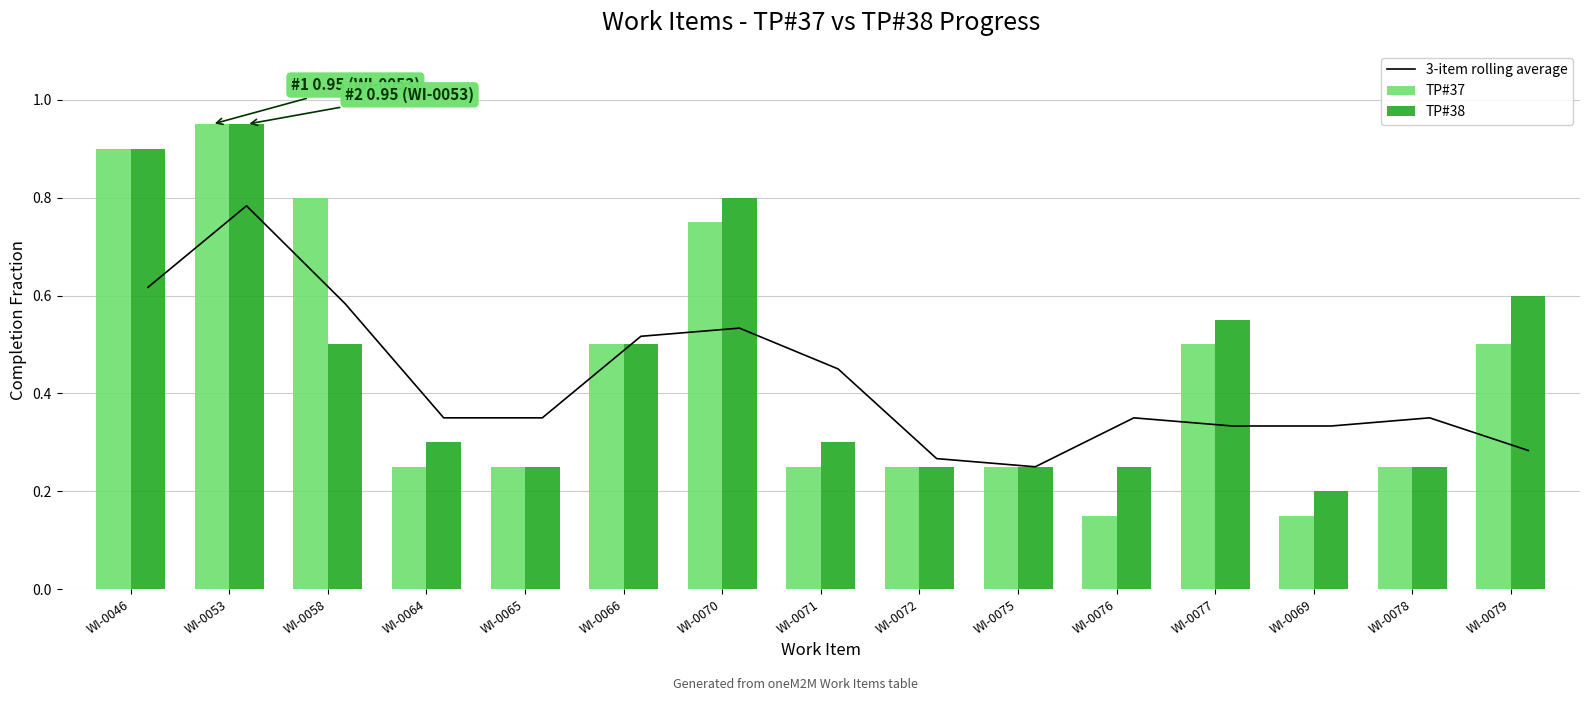

Between WI-0075 and WI-0077, which series saw the biggest shift?

TP#38